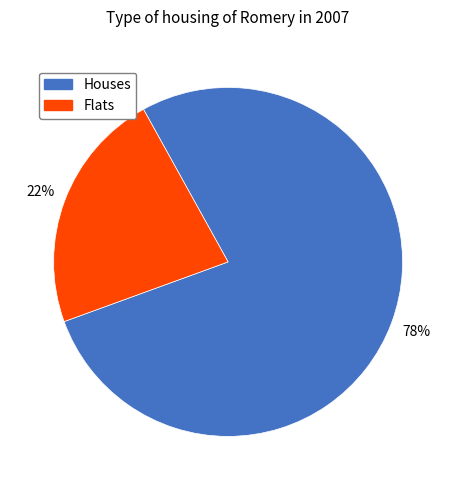

To the nearest percent, what is the average slice percentage?

50%